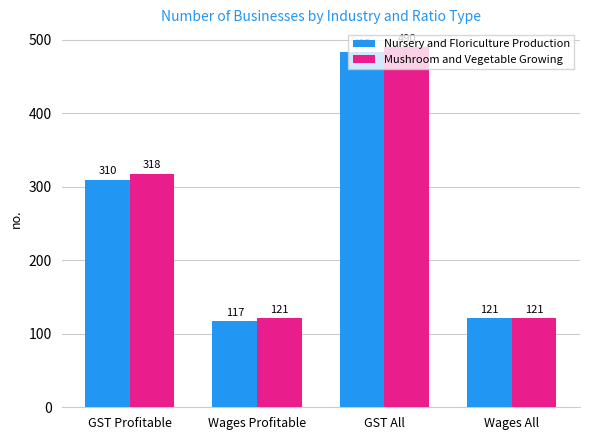

Count the Mushroom and Vegetable Growing values in the range 121 to 490.

4